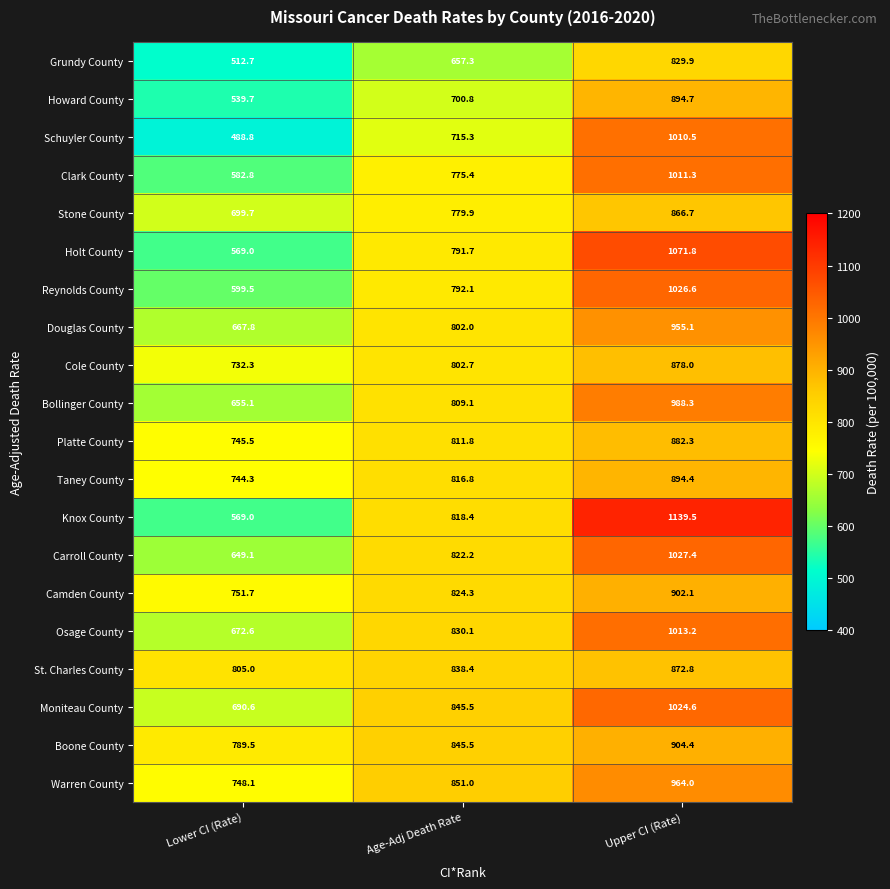

The value of Howard County at Age-Adj Death Rate is 1157.9. True or false?

False